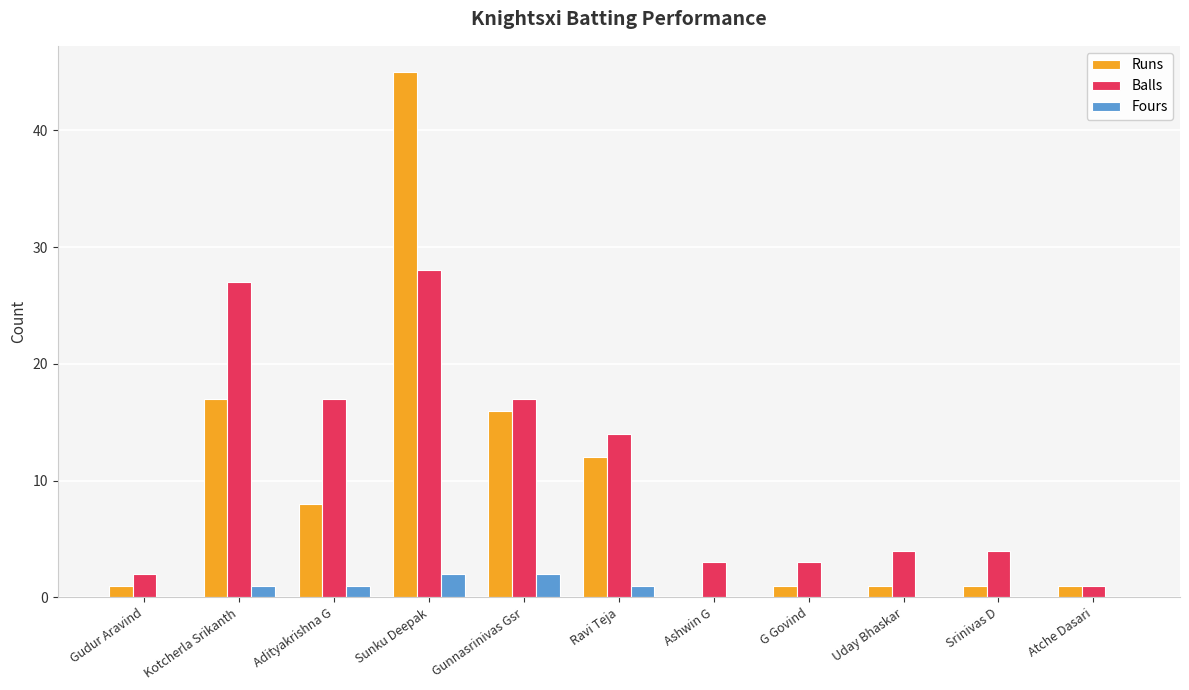

Which series changed the most between Adityakrishna G and Ashwin G?

Balls